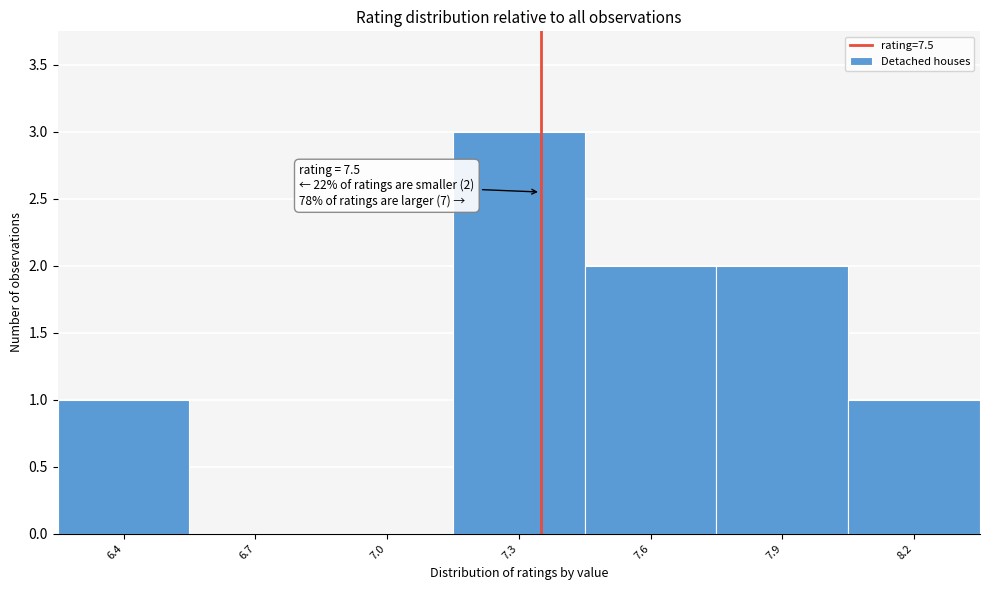

Reading left to right, extract all data points from this chart.

6.4=1	6.7=0	7.0=0	7.3=3	7.6=2	7.9=2	8.2=1